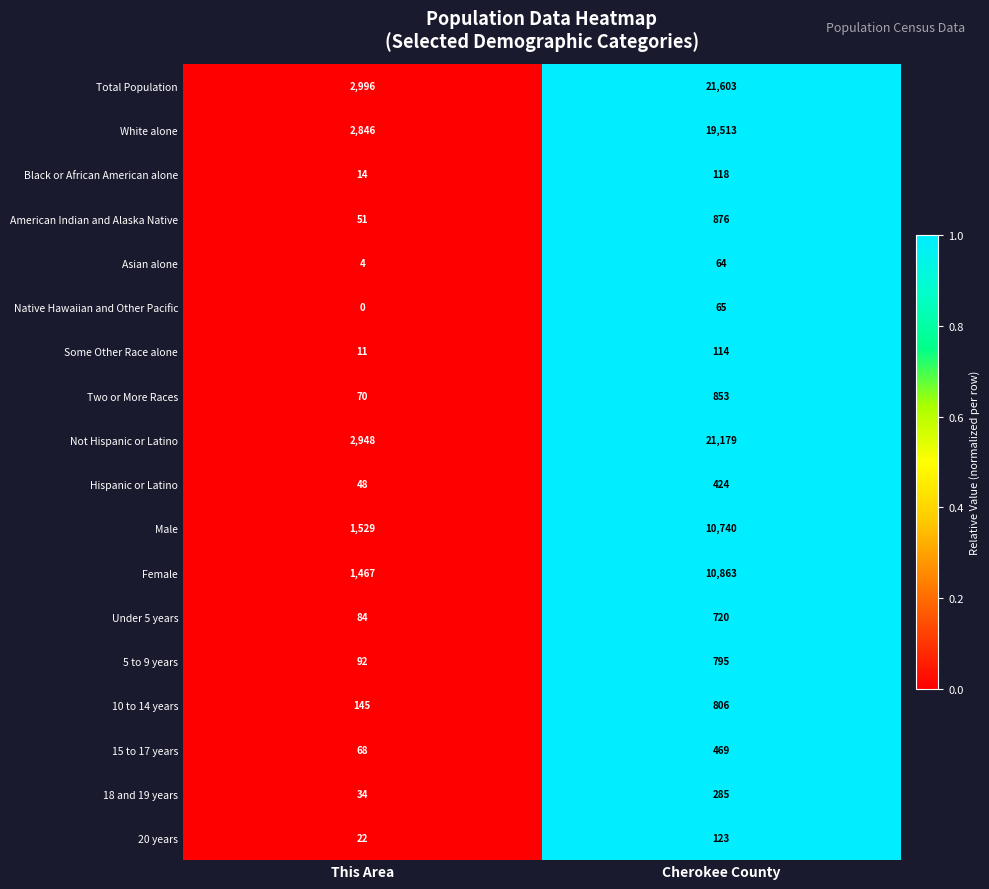

What is the minimum value for Some Other Race alone?

11